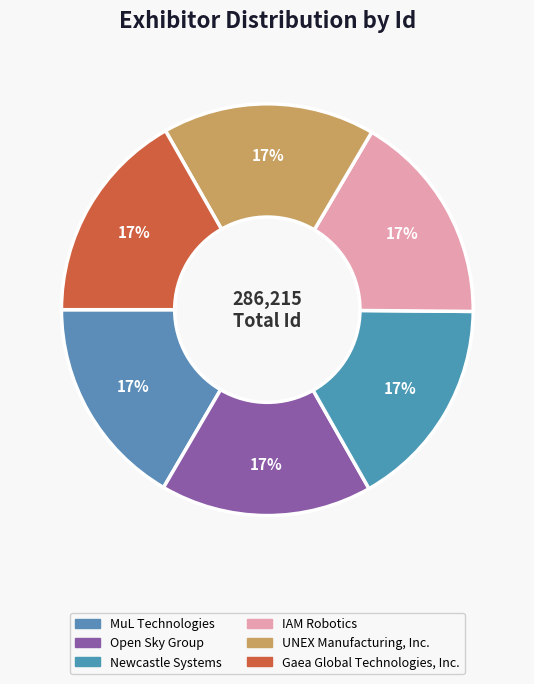

What portion of the pie excludes UNEX Manufacturing, Inc.?

83.3%